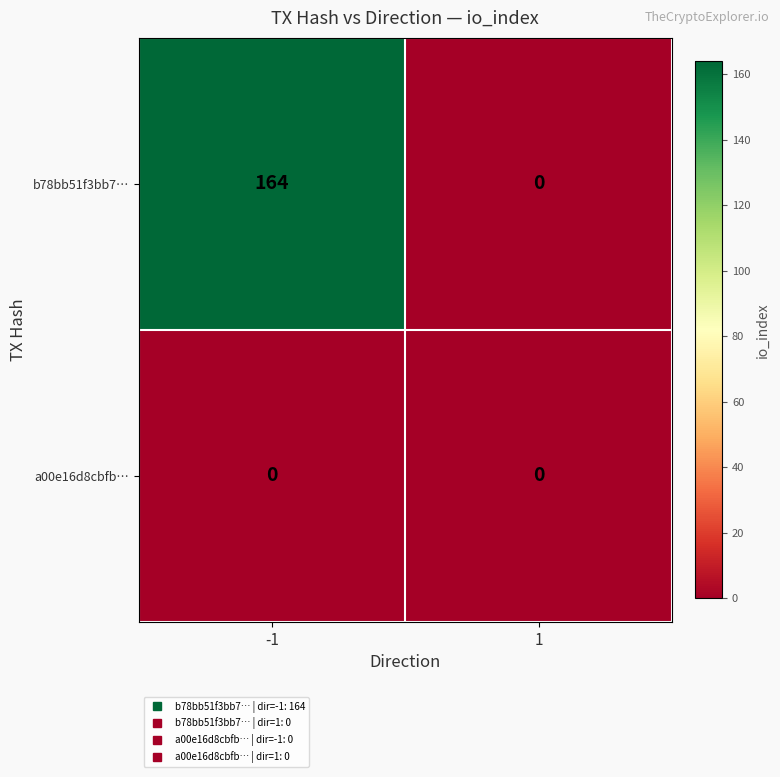

Which series changed the most between -1 and 1?

b78bb51f3bb7…